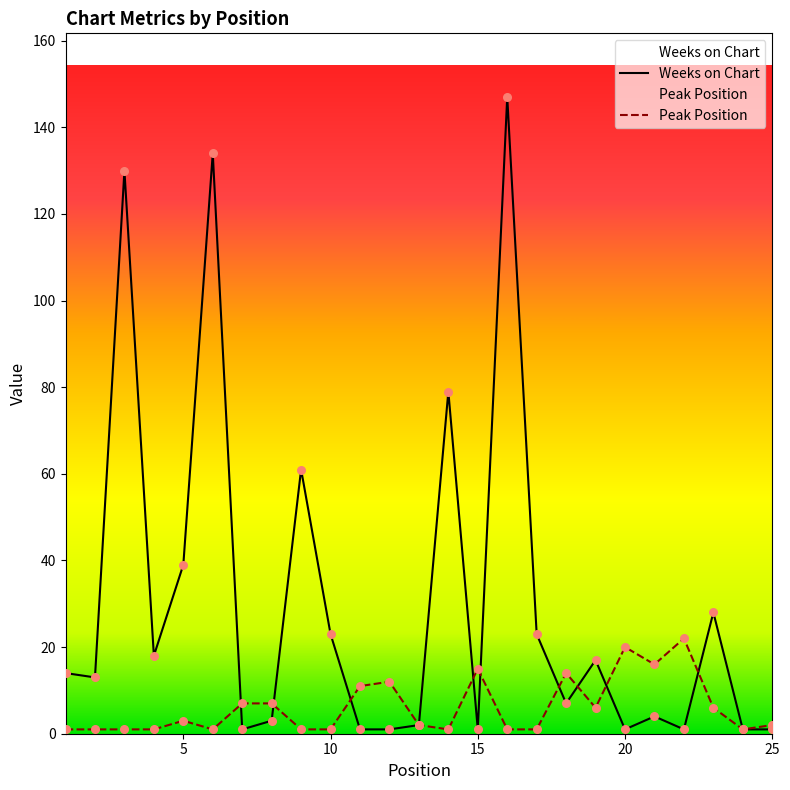

Which series reaches the maximum Y coordinate?

Weeks on Chart